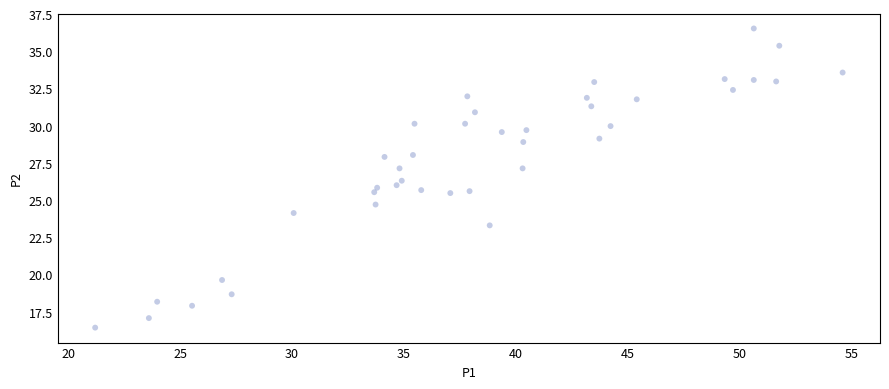

What is the range of X values (max minus min)?

33.4